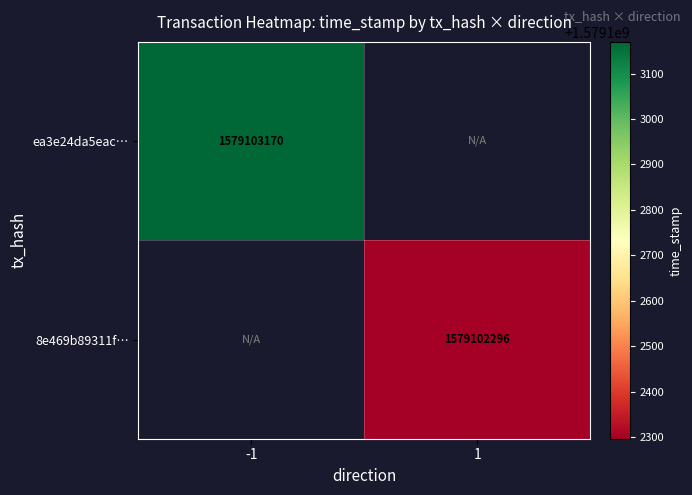

Rank the categories by ea3e24da5eacd471a8052377e48e1d5e83e9abf value from highest to lowest.

-1, 1